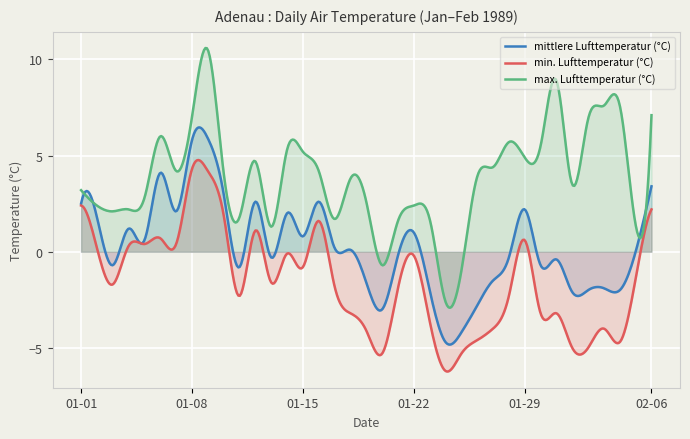

At how many categories does at least one series exceed -1?

35